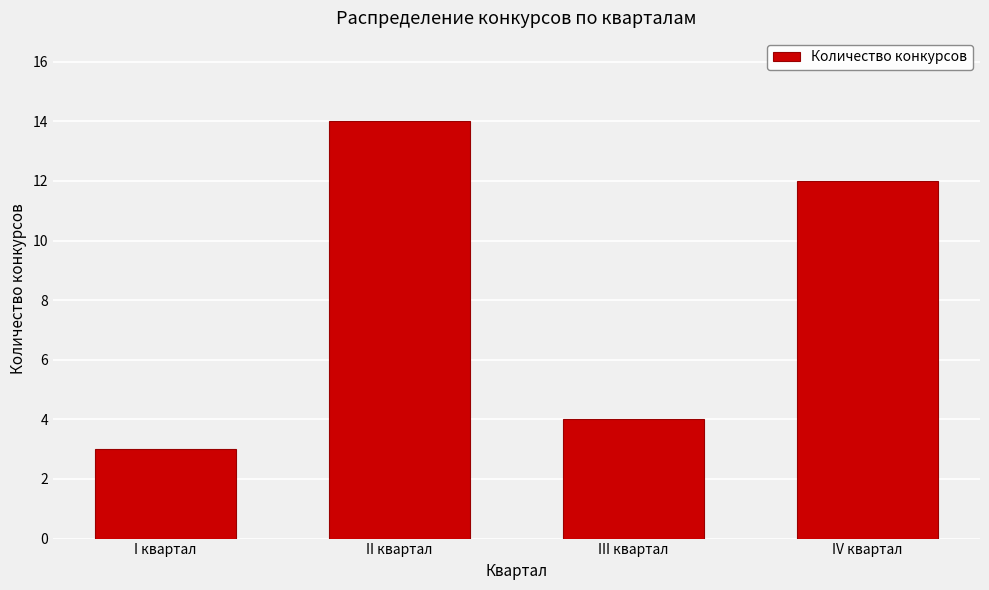

Reading left to right, extract all data points from this chart.

3	14	4	12